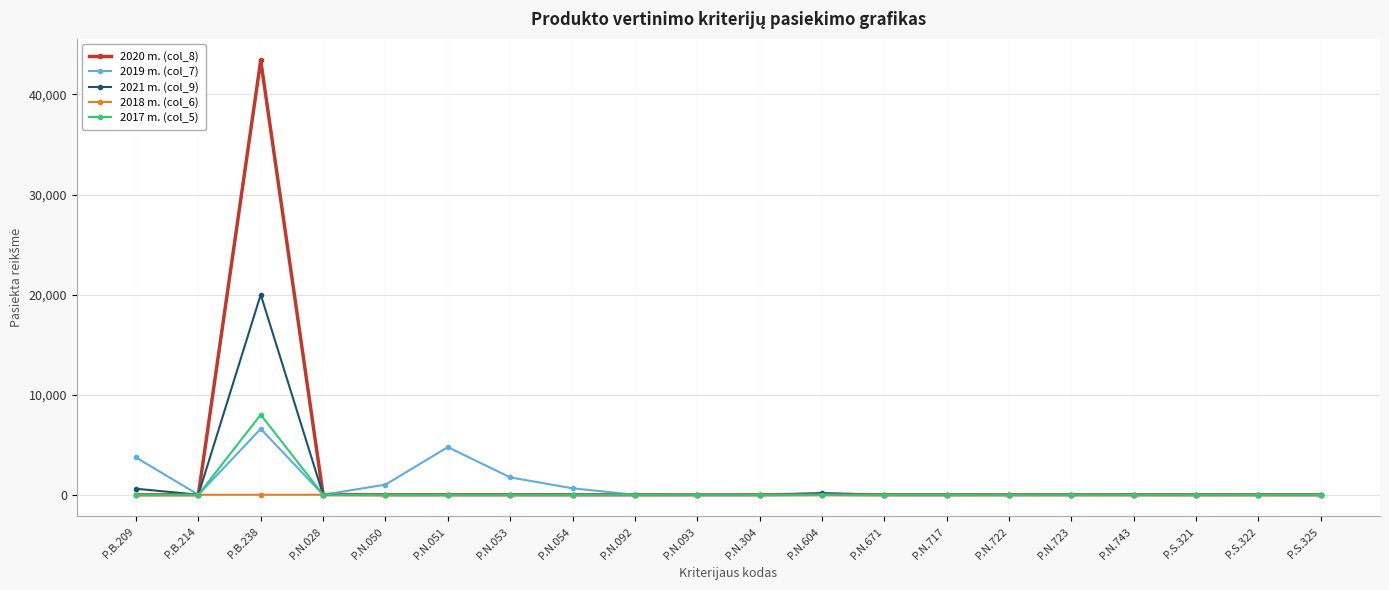

What is the value of the 2021 m. (col_9) point at the 10th from the left?

1.0